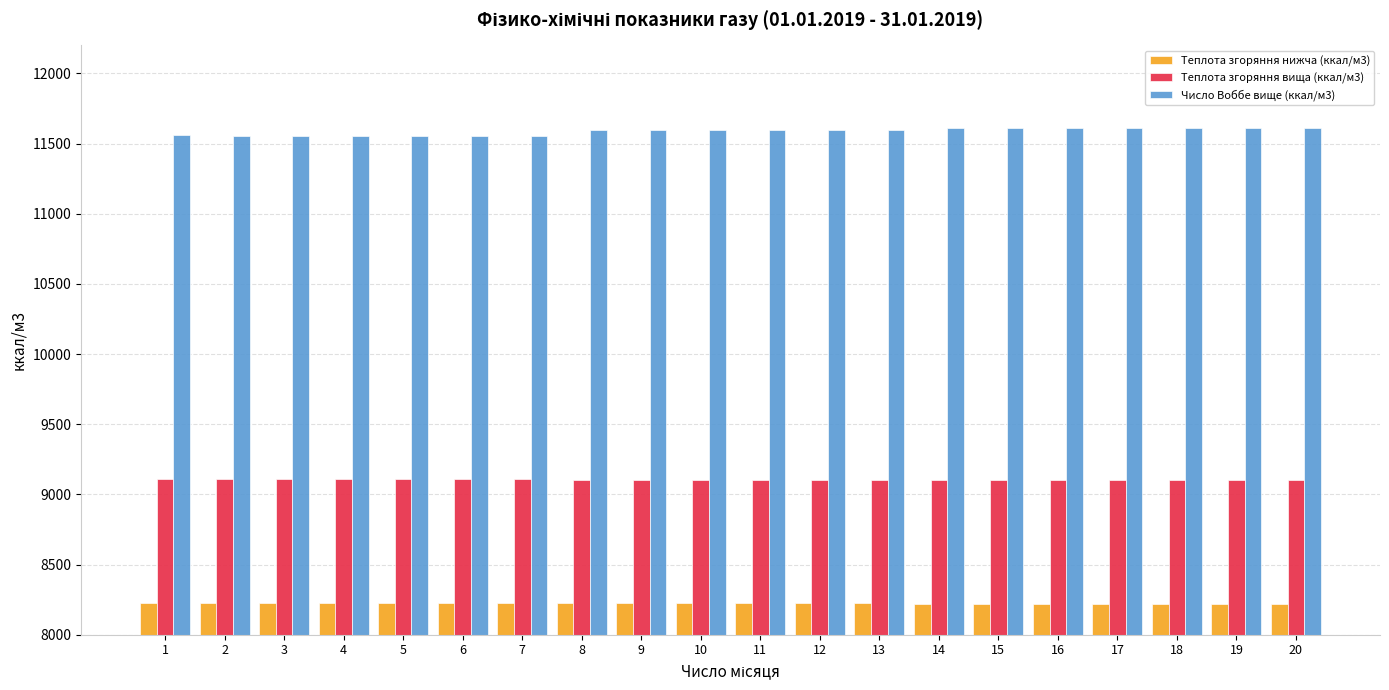

At how many categories does at least one series exceed 8693?

20